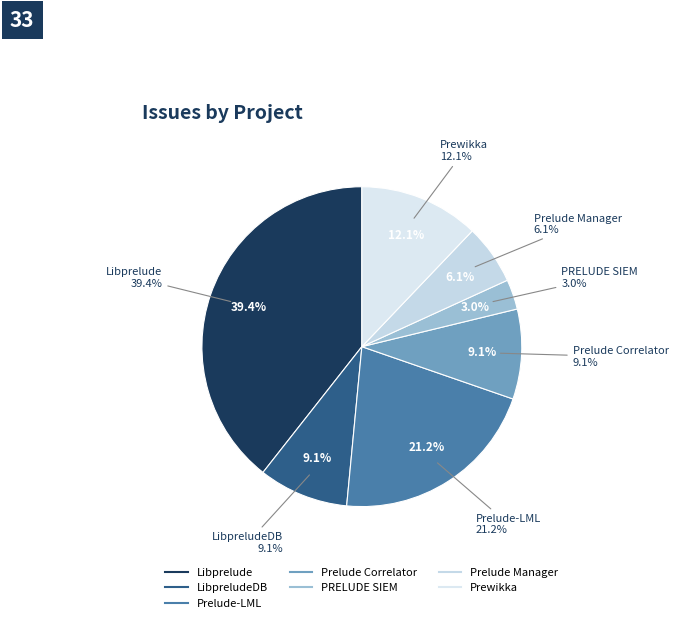

Does Prewikka represent more than half of the total?

No